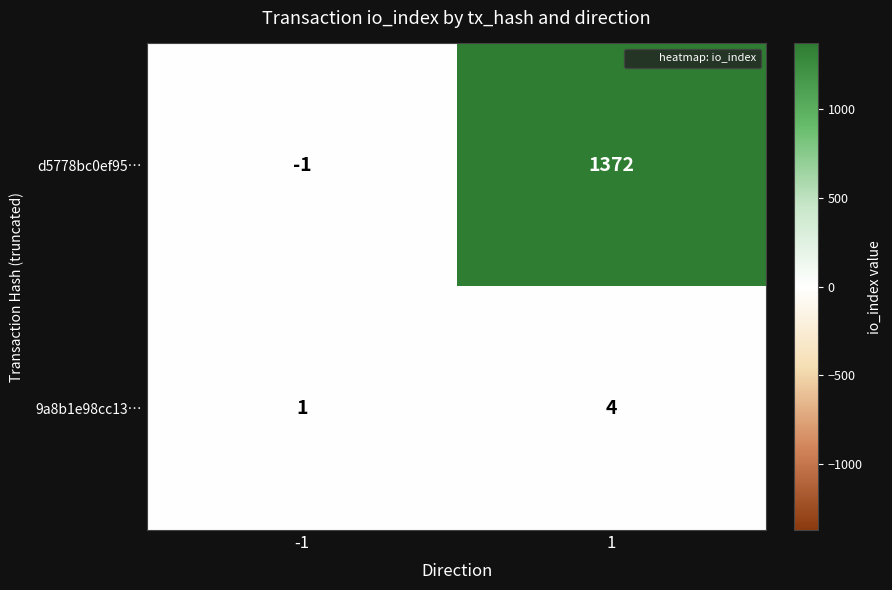

Read the 9a8b1e98cc13… value at 1.

4